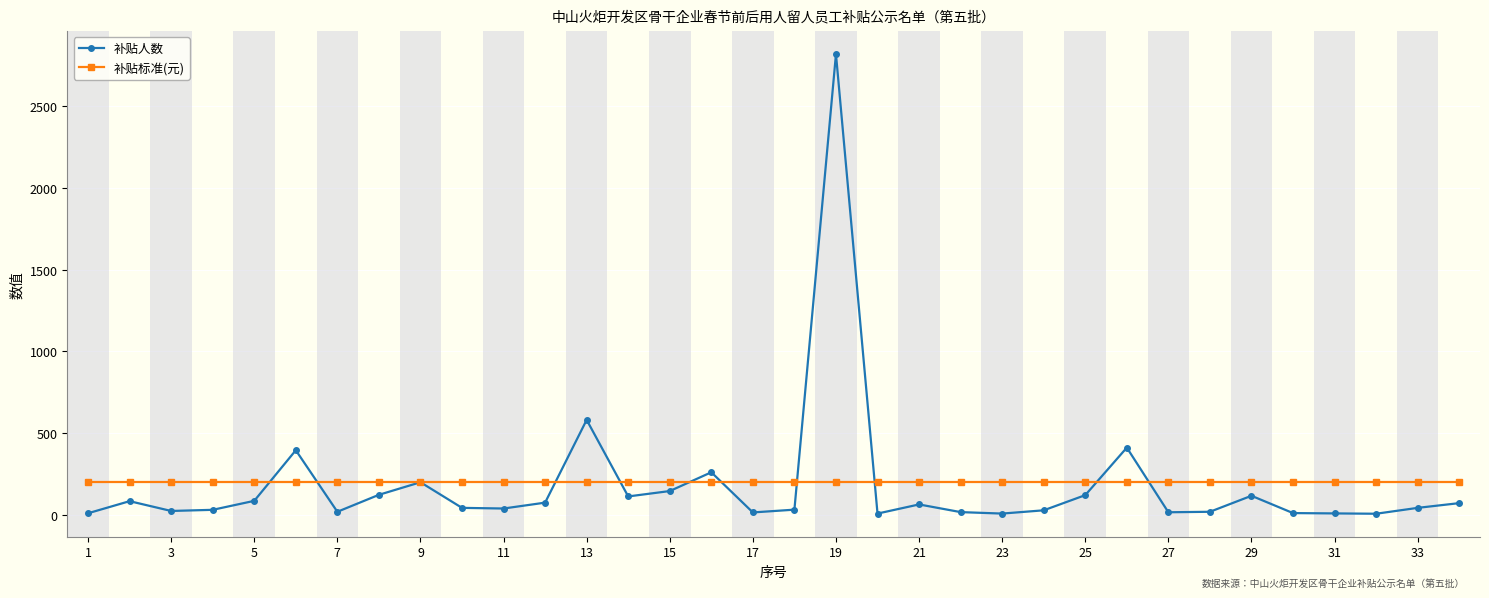

How many lines are shown in the chart?

2